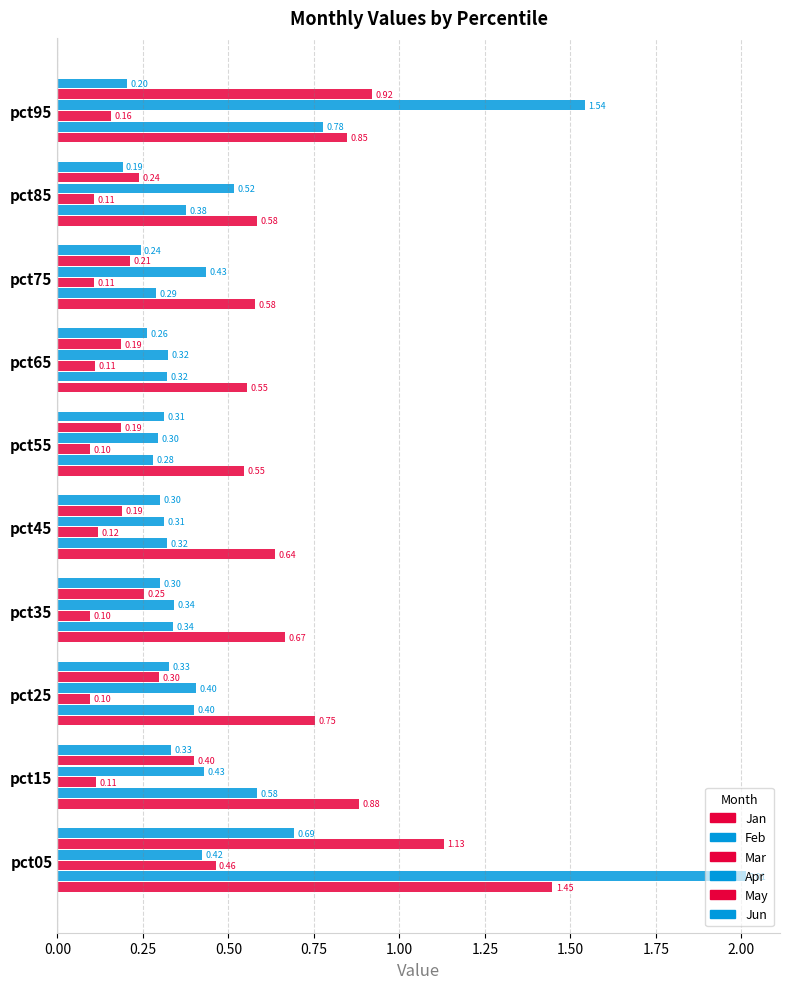

Count the number of data series in this chart.

6